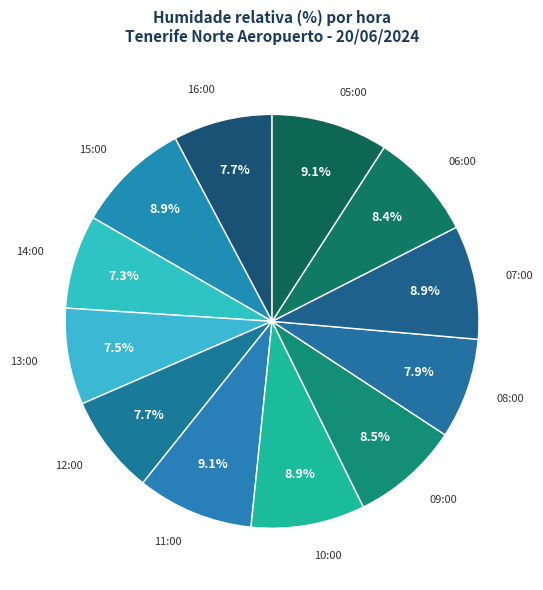

What is the ratio of the value at 10:00 to the value at 06:00?

1.1